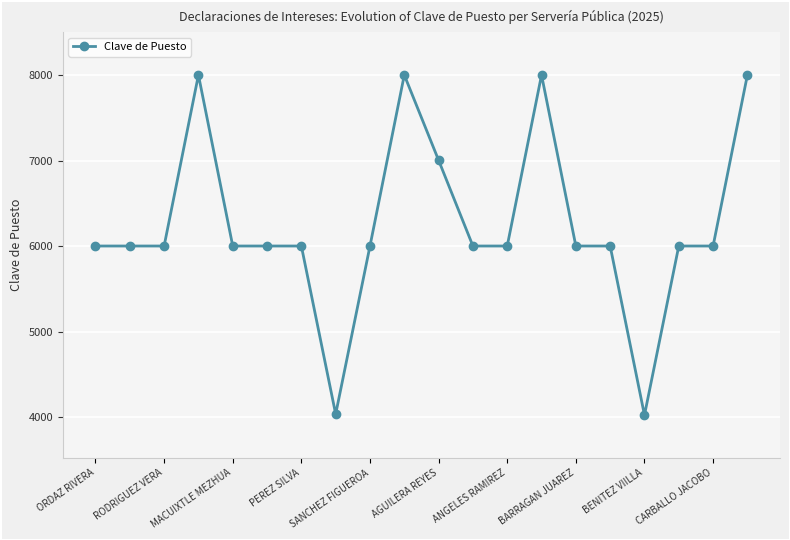

What is the value of the 9th point from the left?

6000